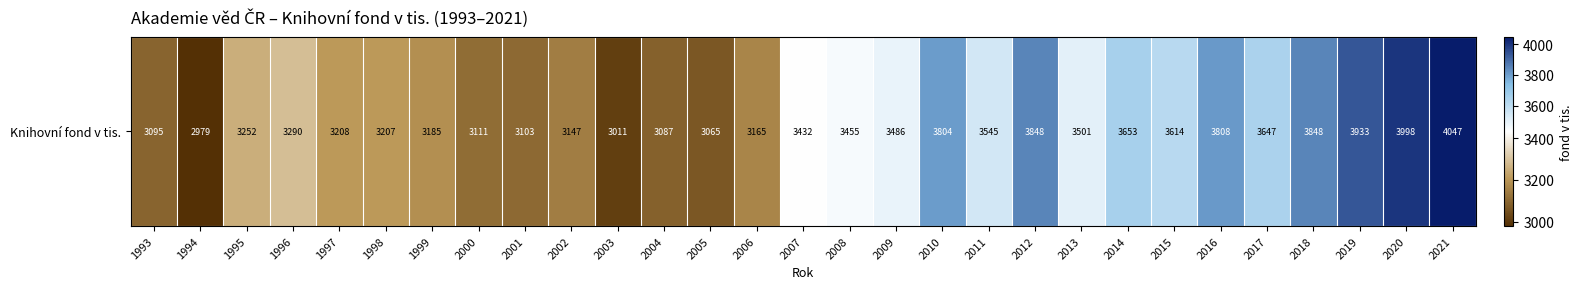

Reading left to right, transcribe all the data shown in this chart.

1993=3095	1994=2979	1995=3252	1996=3290	1997=3208	1998=3207	1999=3185	2000=3111	2001=3103	2002=3147	2003=3011	2004=3087	2005=3065	2006=3165	2007=3432	2008=3455	2009=3486	2010=3804	2011=3545	2012=3848	2013=3501	2014=3653	2015=3614	2016=3808	2017=3647	2018=3848	2019=3933	2020=3998	2021=4047